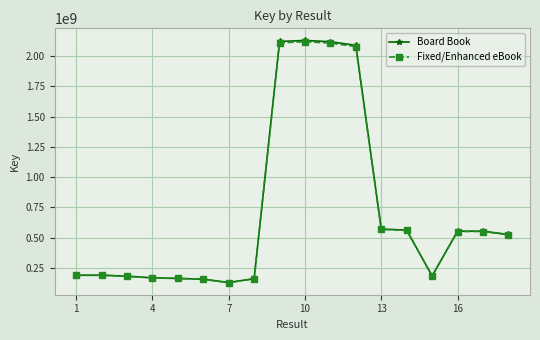

What is the lowest value of the Fixed/Enhanced eBook series?

129443092.2